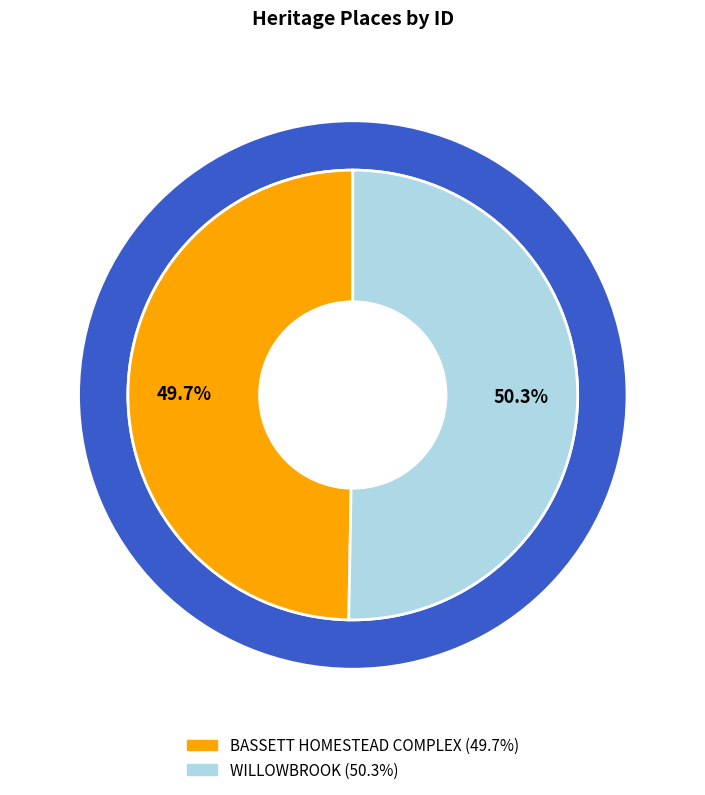

To the nearest percent, what is the combined percentage of WILLOWBROOK and BASSETT HOMESTEAD COMPLEX?

100%